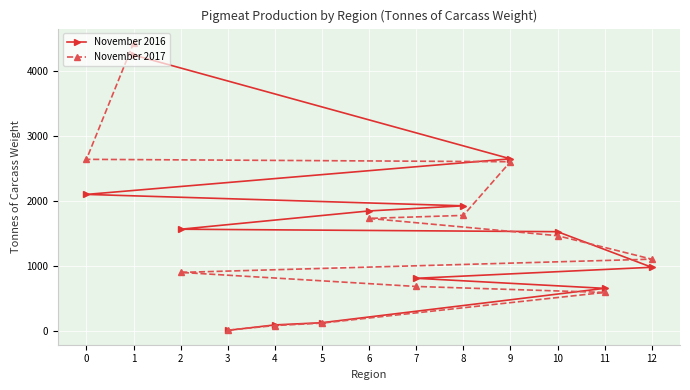

The value of November 2016 at 7 is 808. True or false?

True